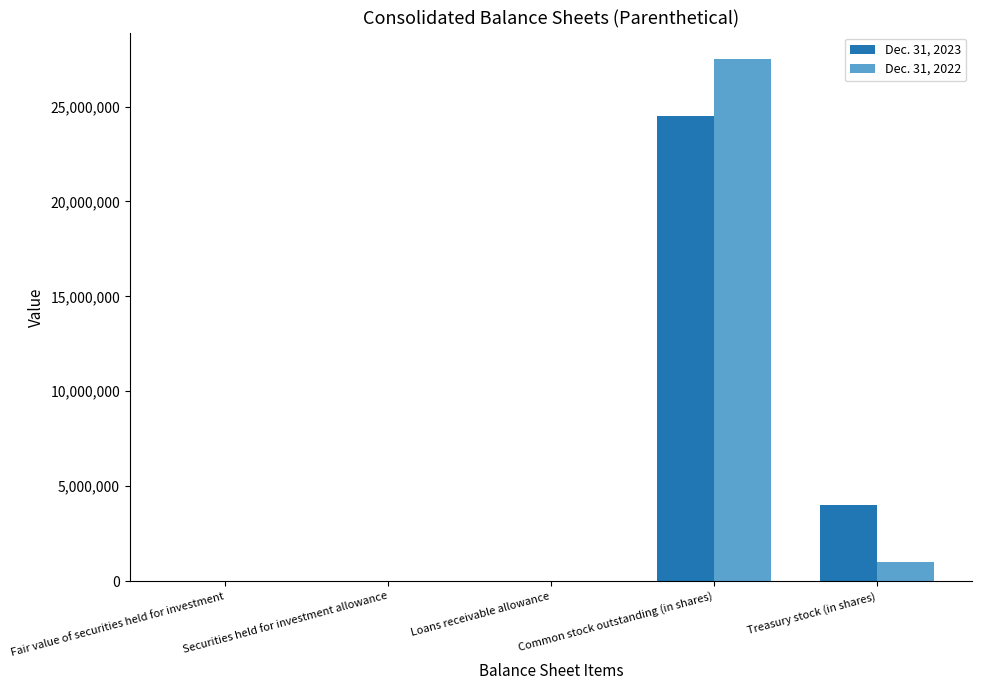

At which category is the sum across all series the highest?

Common stock outstanding (in shares)